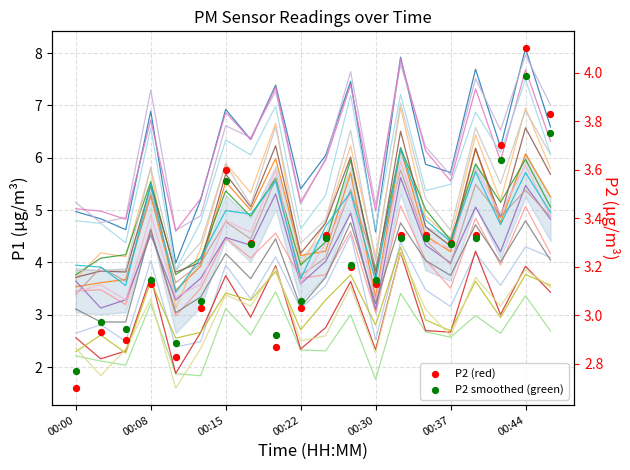

Which series contains the highest Y value?

P1